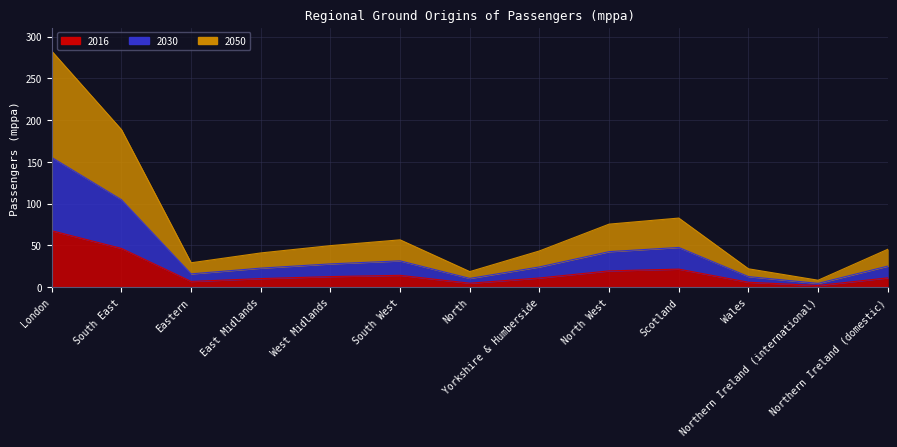

What is the spread (max minus min) of values at North?

13.9